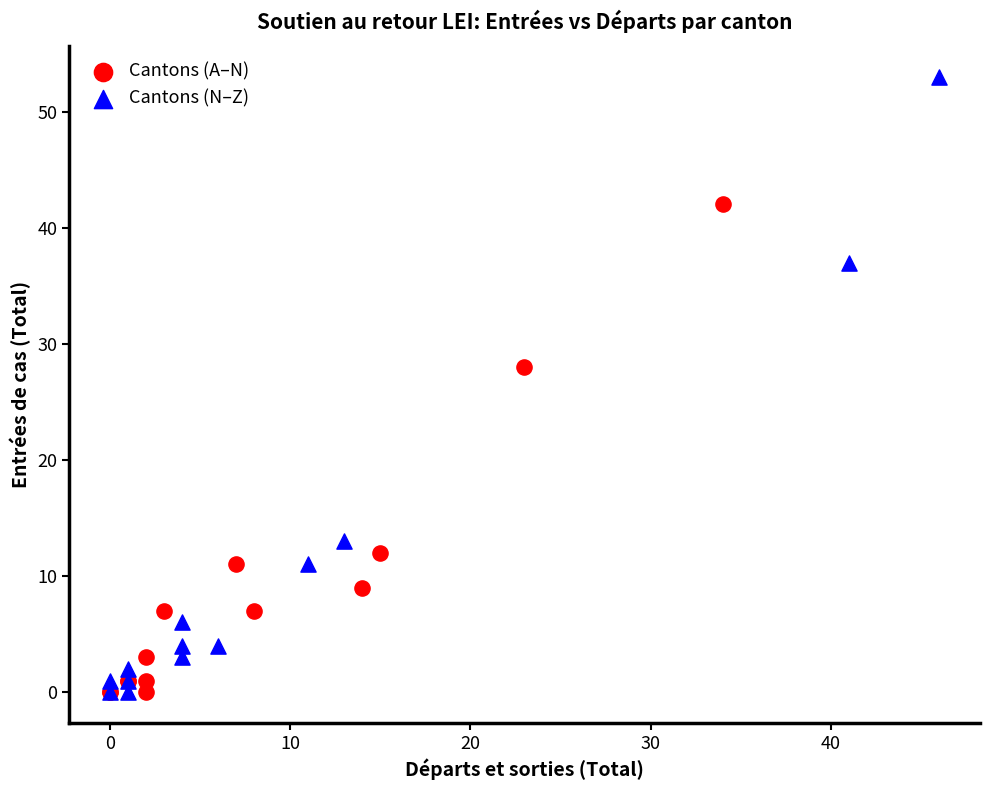

Which series has the largest Y range (max minus min)?

Cantons (N–Z)